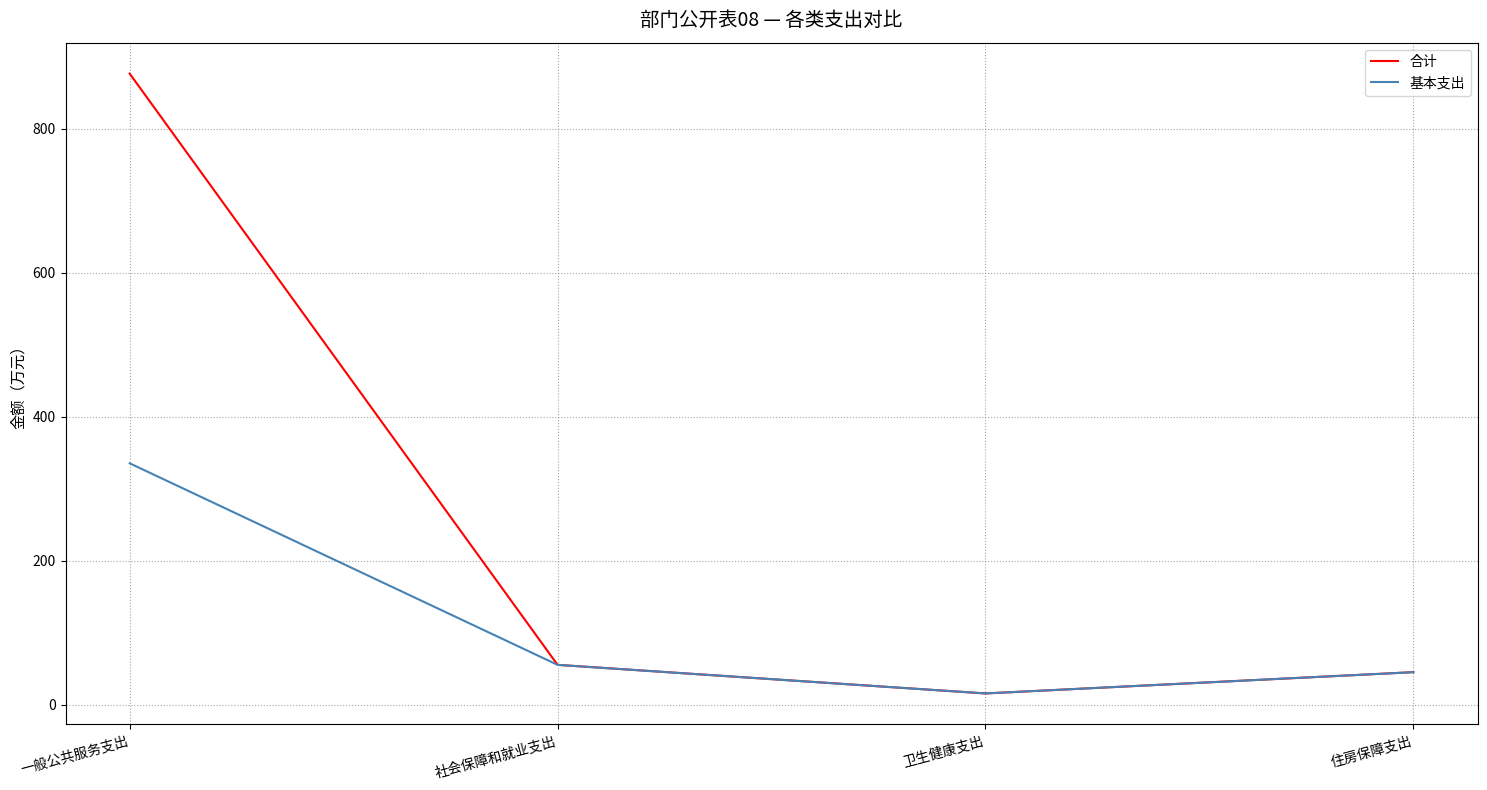

What is the difference between the 基本支出 values at 社会保障和就业支出 and 卫生健康支出?

39.7